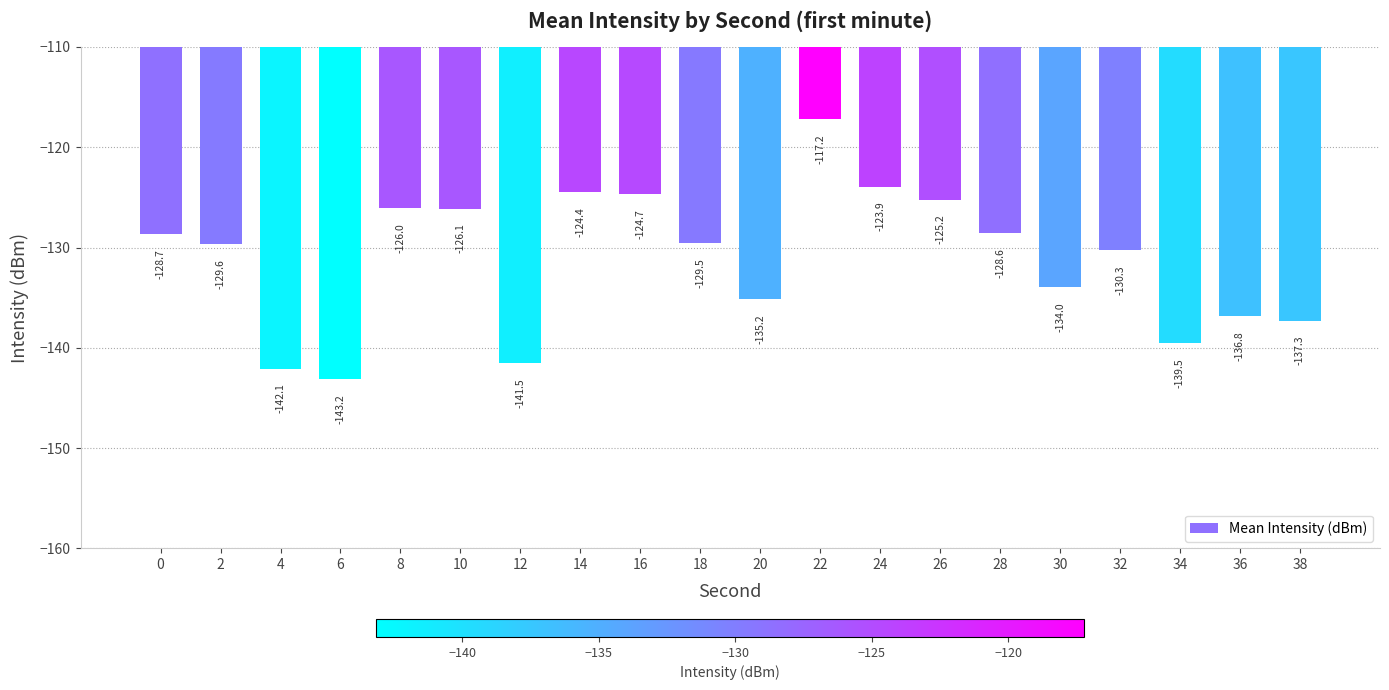

How many values exceed -129?

9